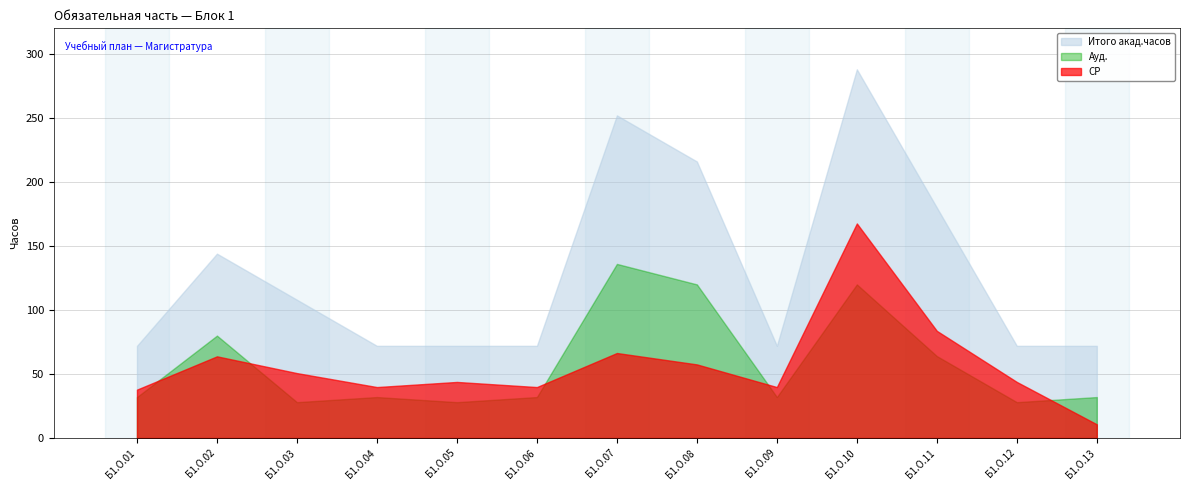

Between Б1.О.06 and Б1.О.07, which series saw the biggest shift?

Итого акад.часов